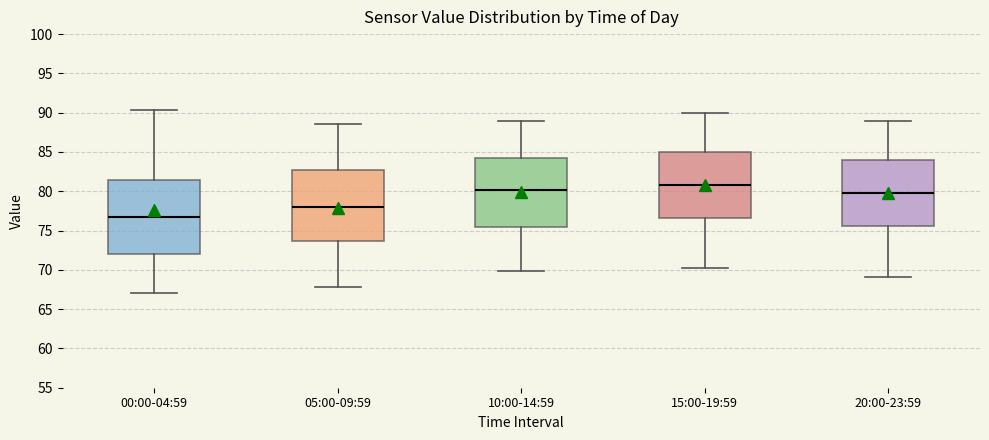

Where does the upper whisker of the box for 10:00-14:59 end on the y-axis? The values are not printed on the chart, so give them approximately, as read against the axis.

89.0